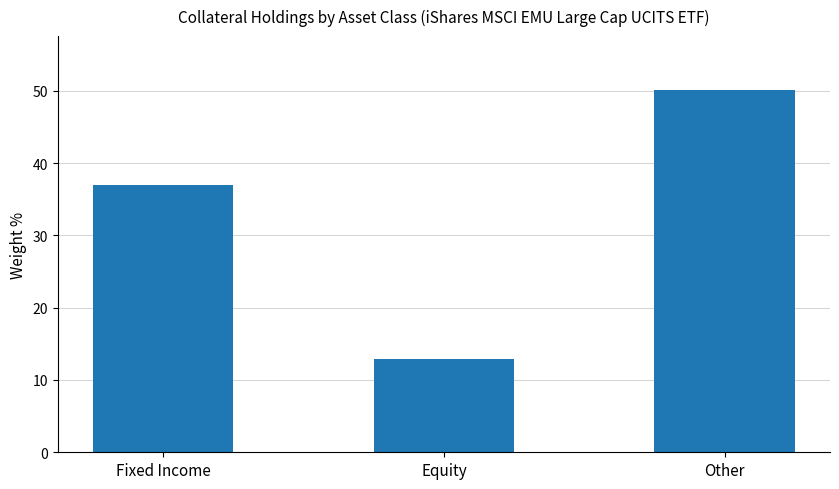

What is the label of the 3rd bar from the left?

Other